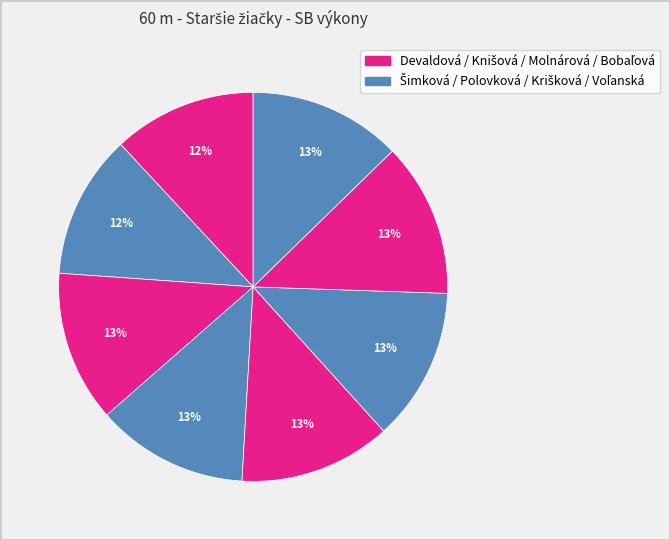

How many segments does this pie chart have?

8